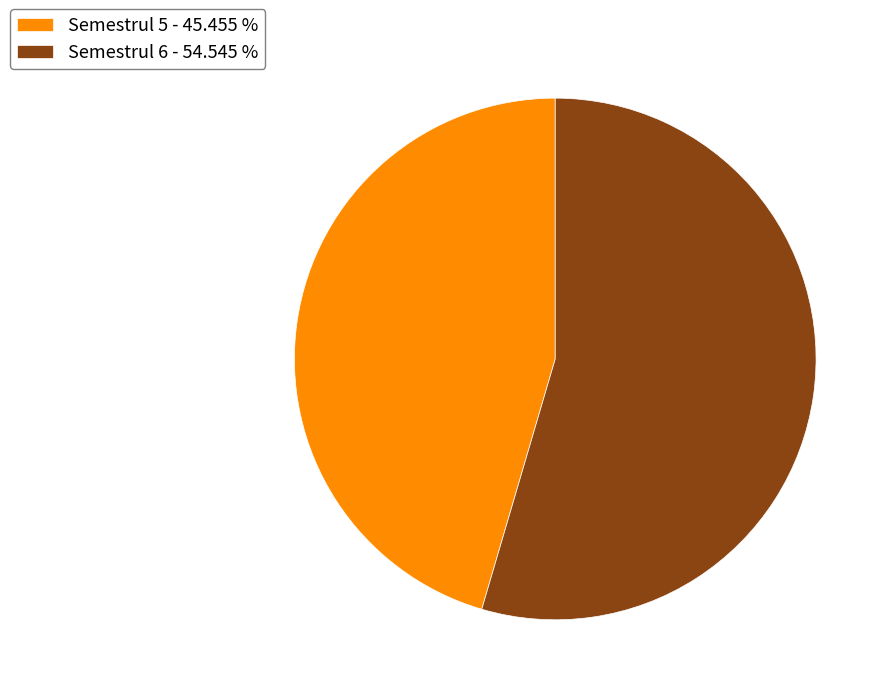

Do Semestrul 6 - 54.545 % and Semestrul 5 - 45.455 % together represent more than half of the pie?

Yes